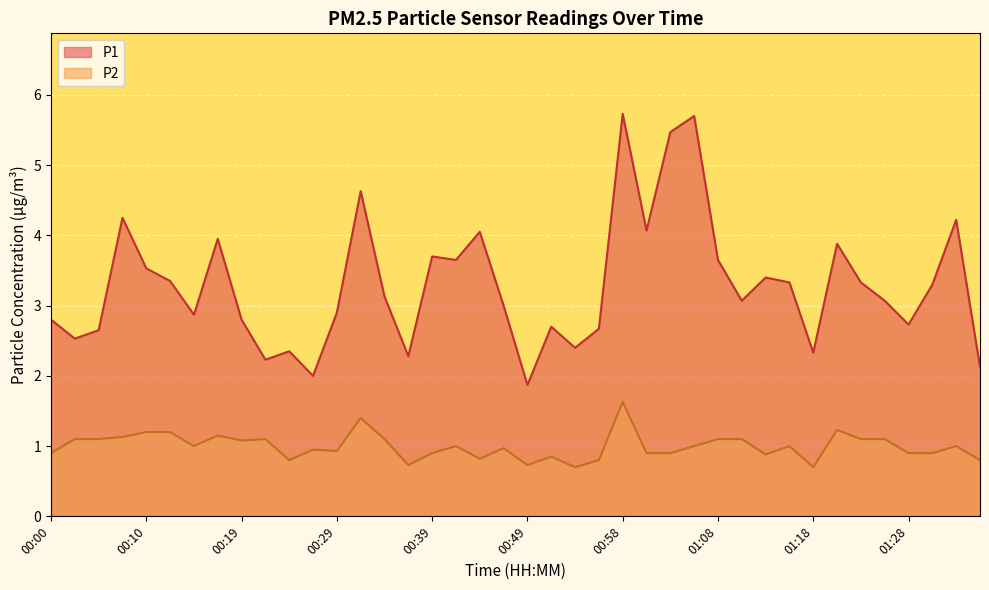

What is the difference between the maximum and minimum values in the P2 series?

0.9